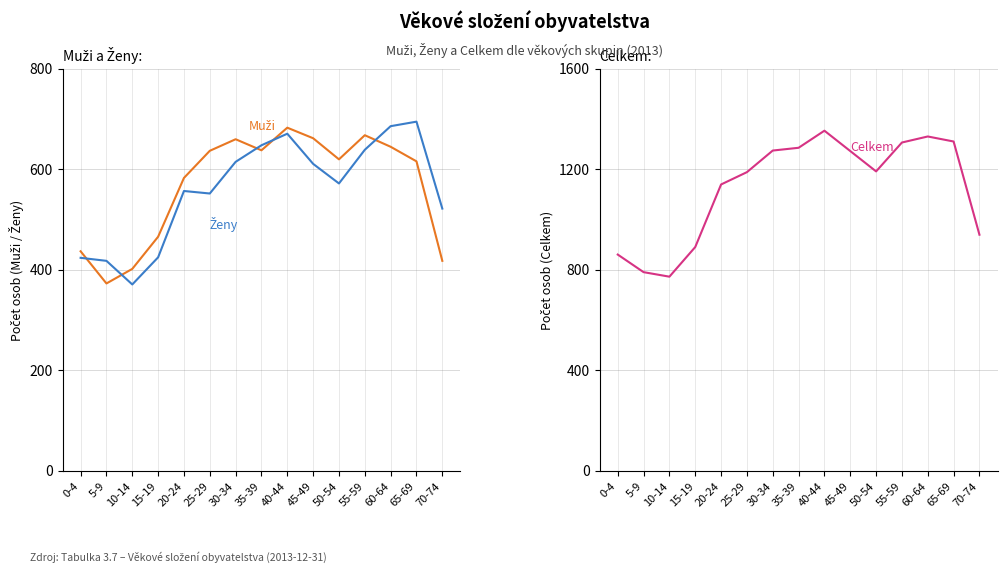

How many lines are shown in the chart?

3